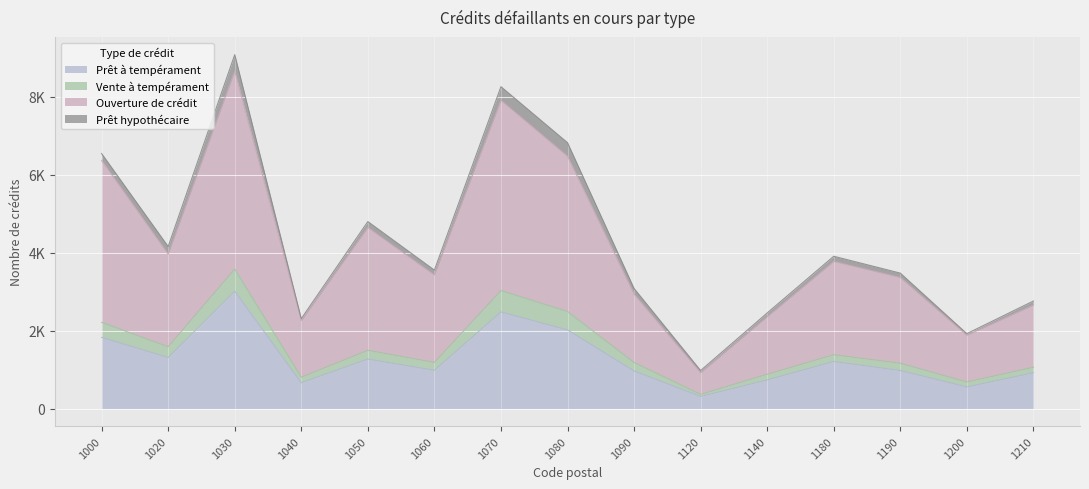

What are all the series names shown in the legend?

Prêt à tempérament, Vente à tempérament, Ouverture de crédit, Prêt hypothécaire